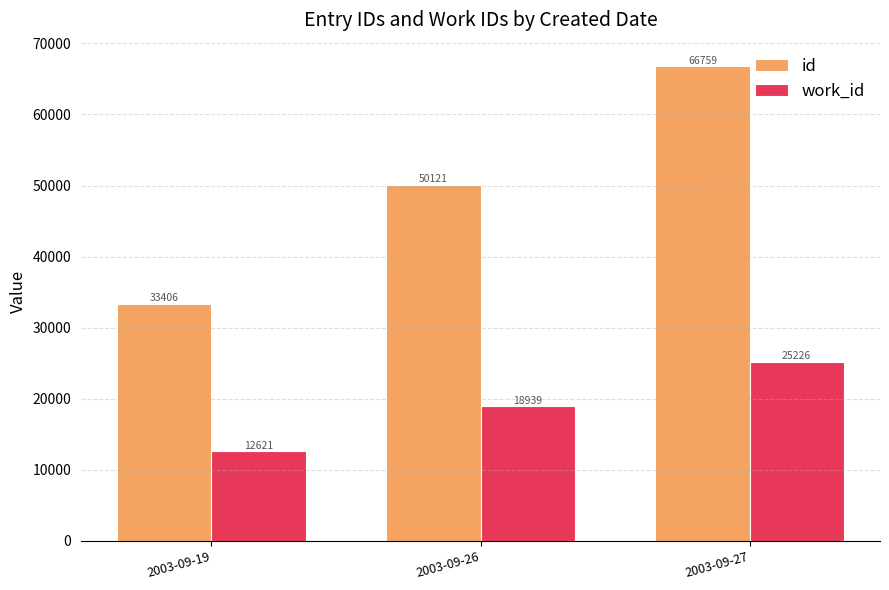

How many data points does each series have?

3